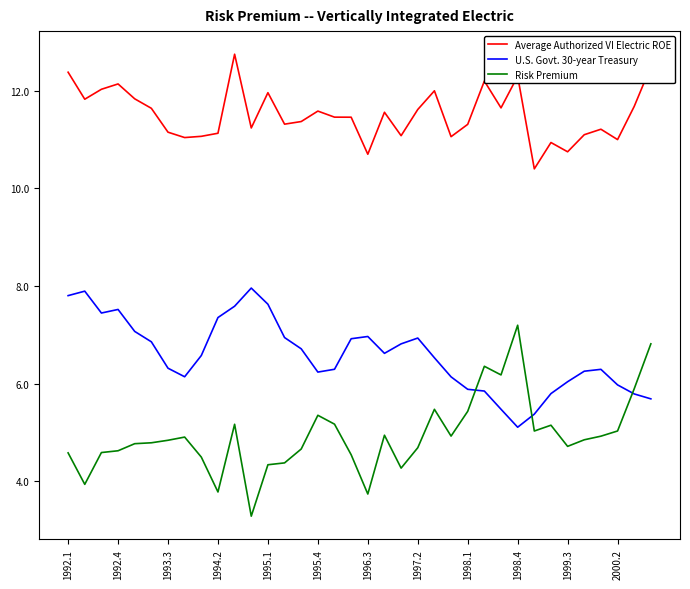

Count the number of data series in this chart.

3